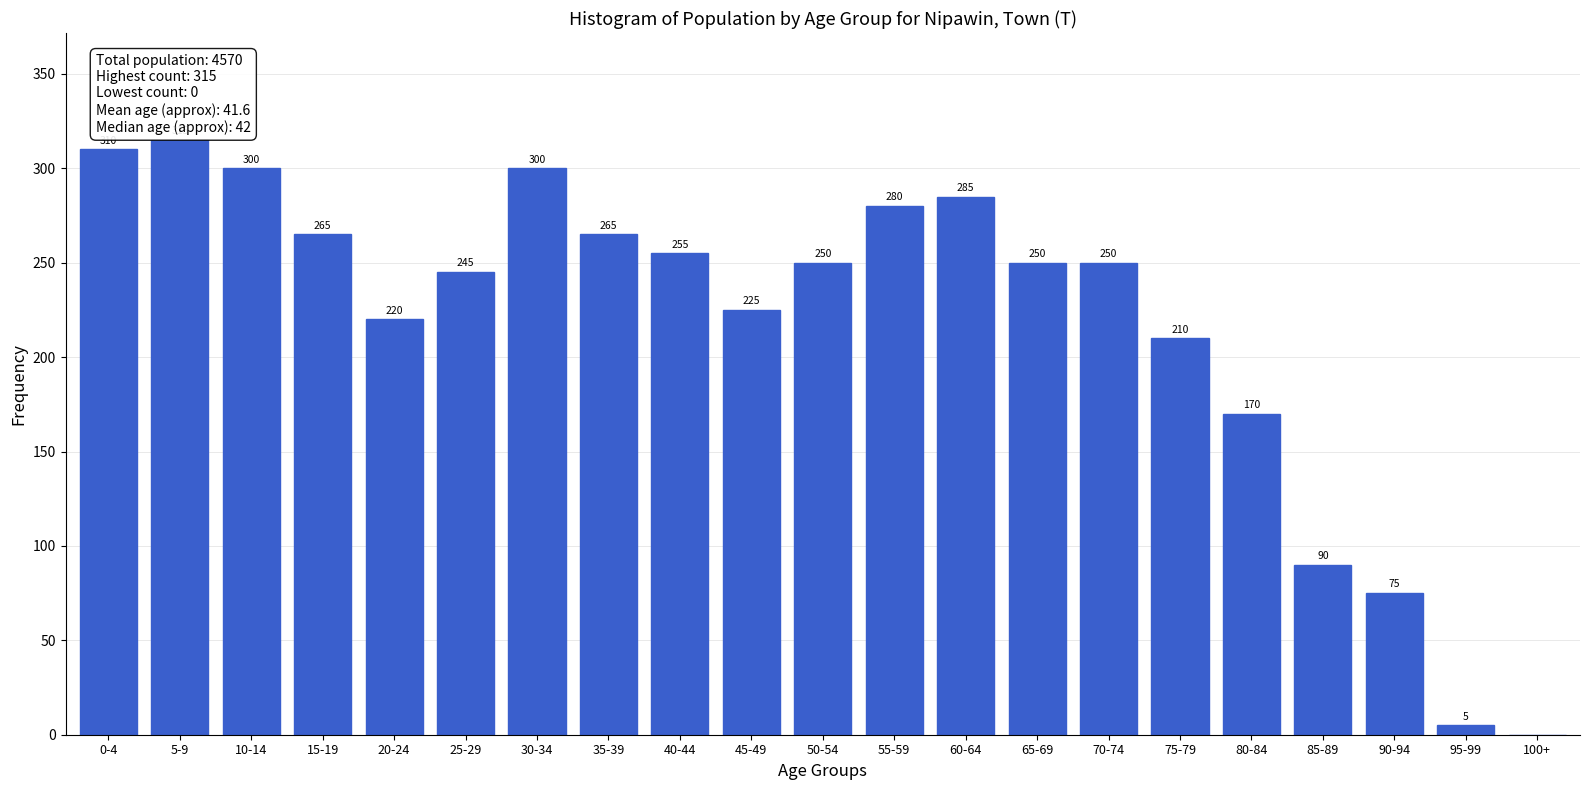

Reading left to right, extract all data points from this chart.

0-4=310	5-9=315	10-14=300	15-19=265	20-24=220	25-29=245	30-34=300	35-39=265	40-44=255	45-49=225	50-54=250	55-59=280	60-64=285	65-69=250	70-74=250	75-79=210	80-84=170	85-89=90	90-94=75	95-99=5	100+=0